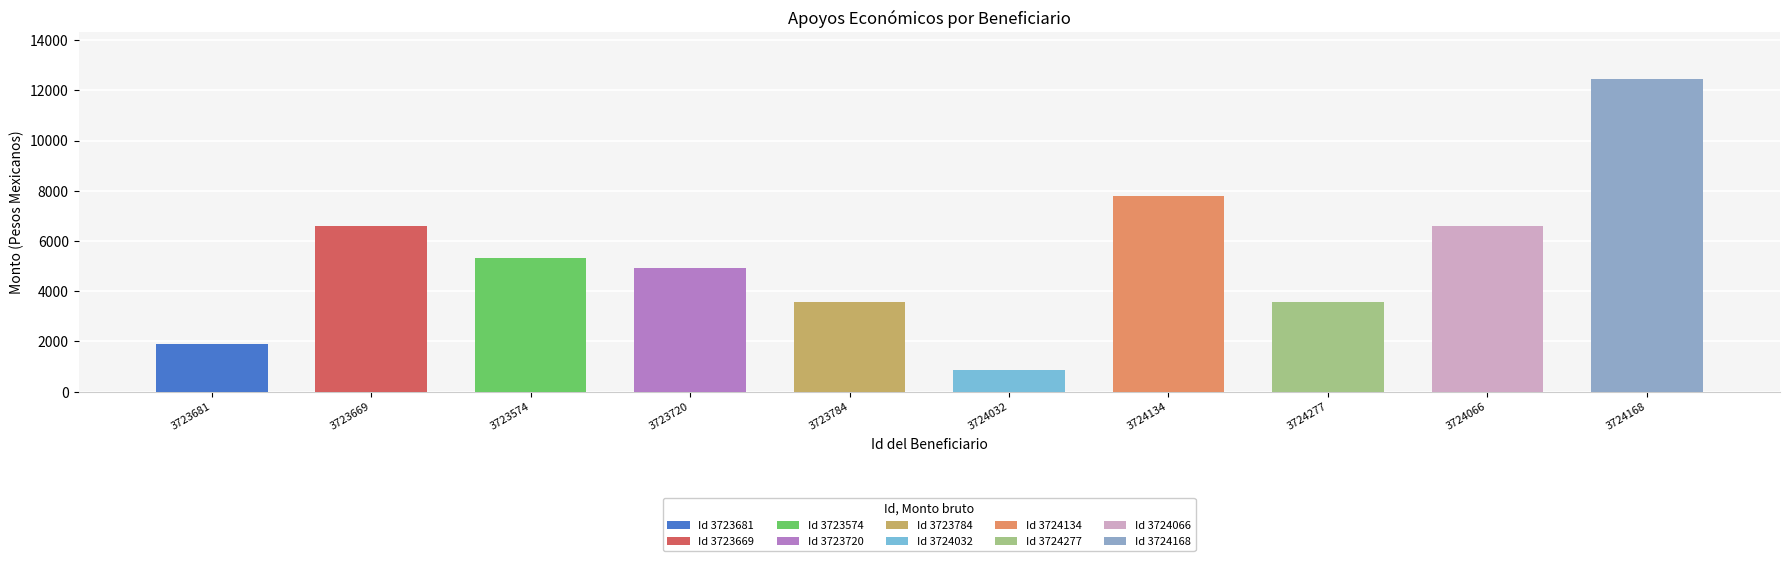

What is the difference between the Monto bruto values at 3724032 and 3724066?

5755.6